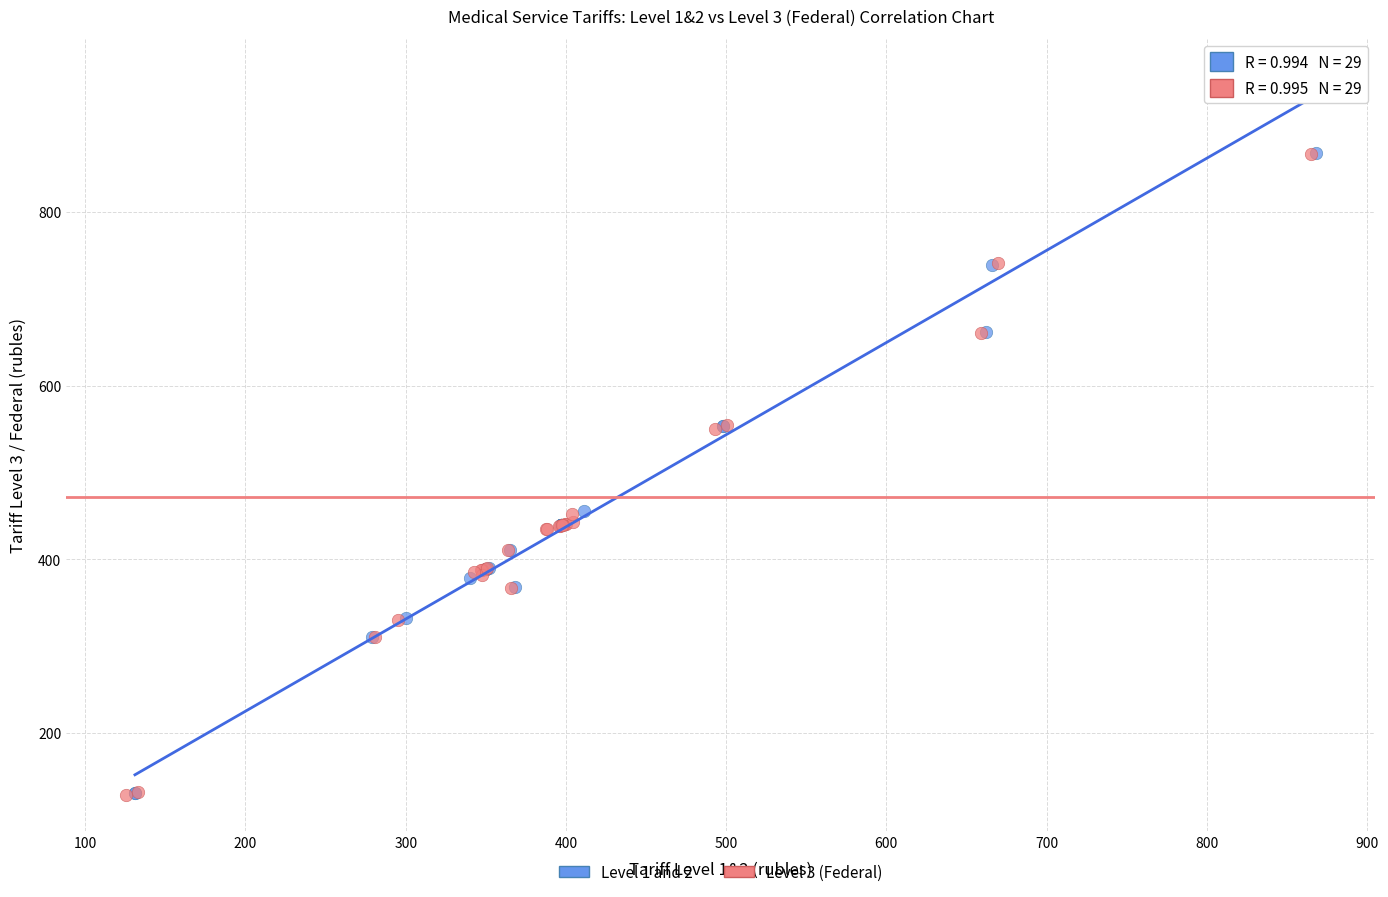

Which series has the widest spread of Y values?

Level 3 (Federal)